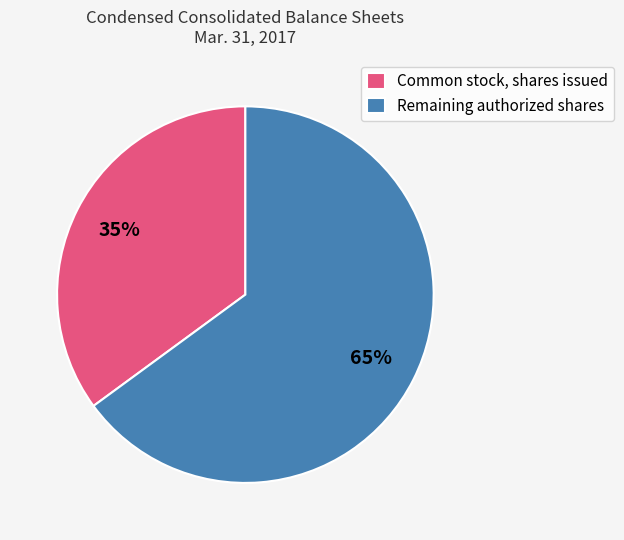

How many slices are in this pie chart?

2